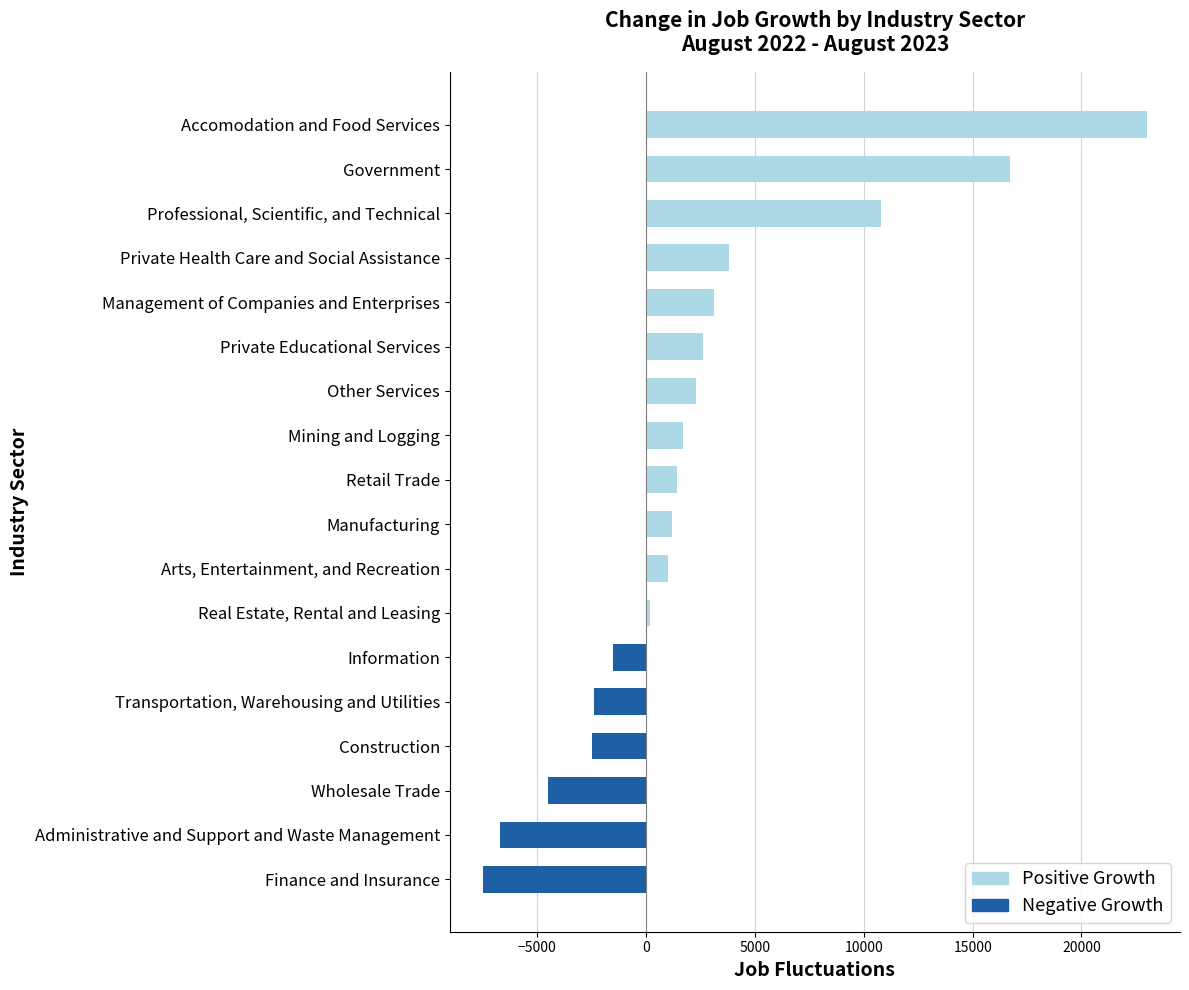

What is the change in value from Finance and Insurance to Manufacturing?

+8700